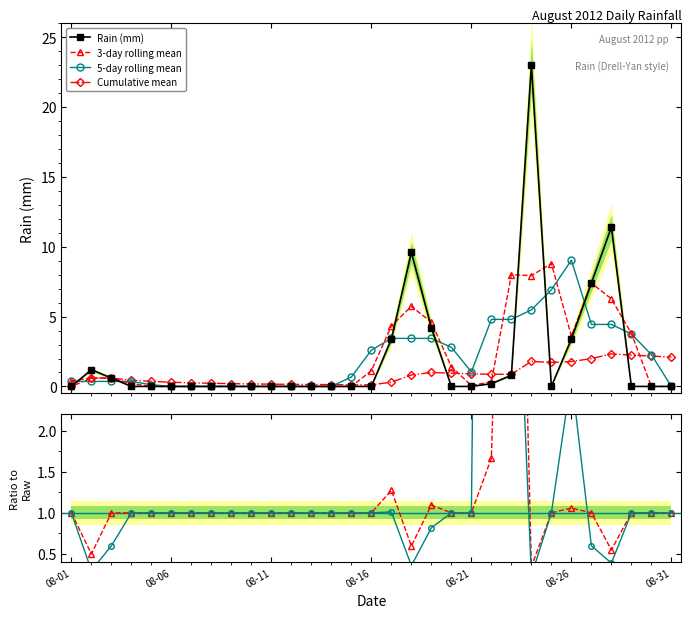

True or false: Cumulative mean has more than 1 interior local peaks.

True